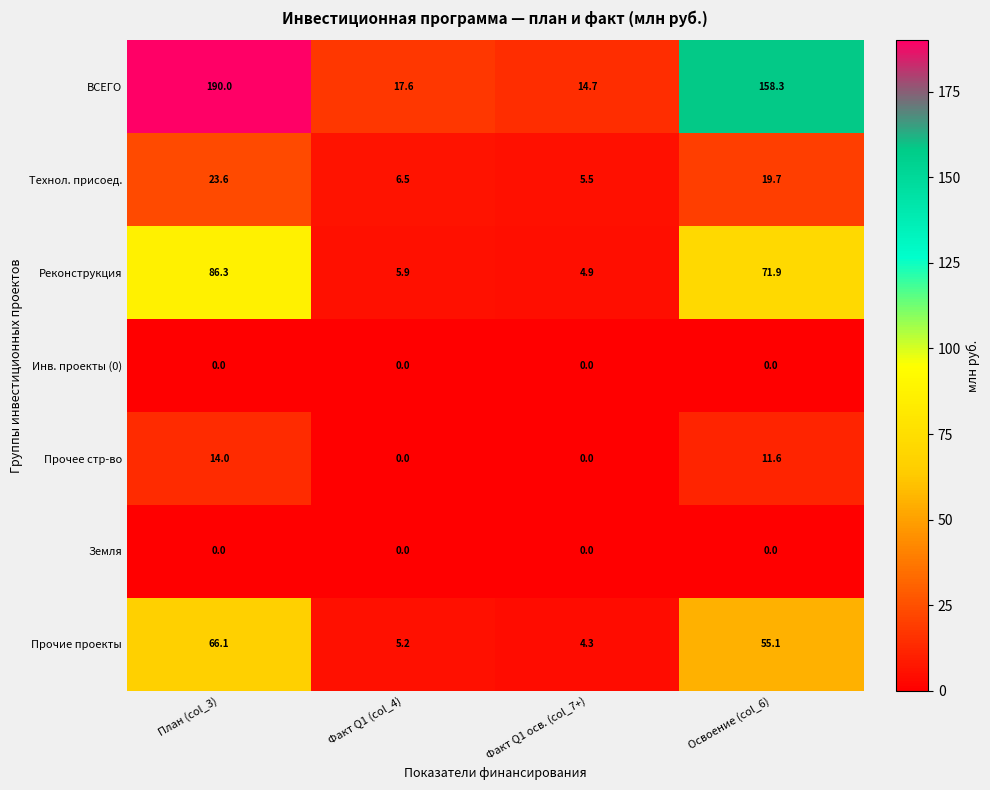

The value of Прочее стр-во at Факт Q1 (col_4) is 0.0. True or false?

True